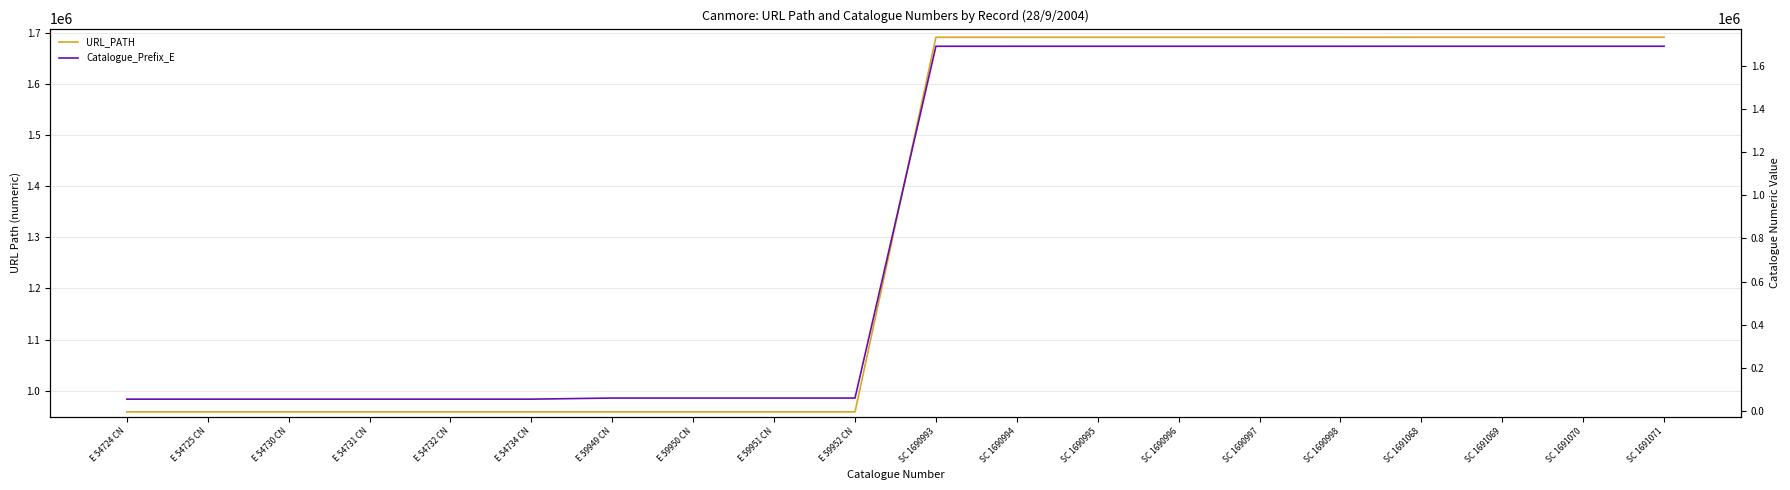

What is the smallest value displayed?

54724